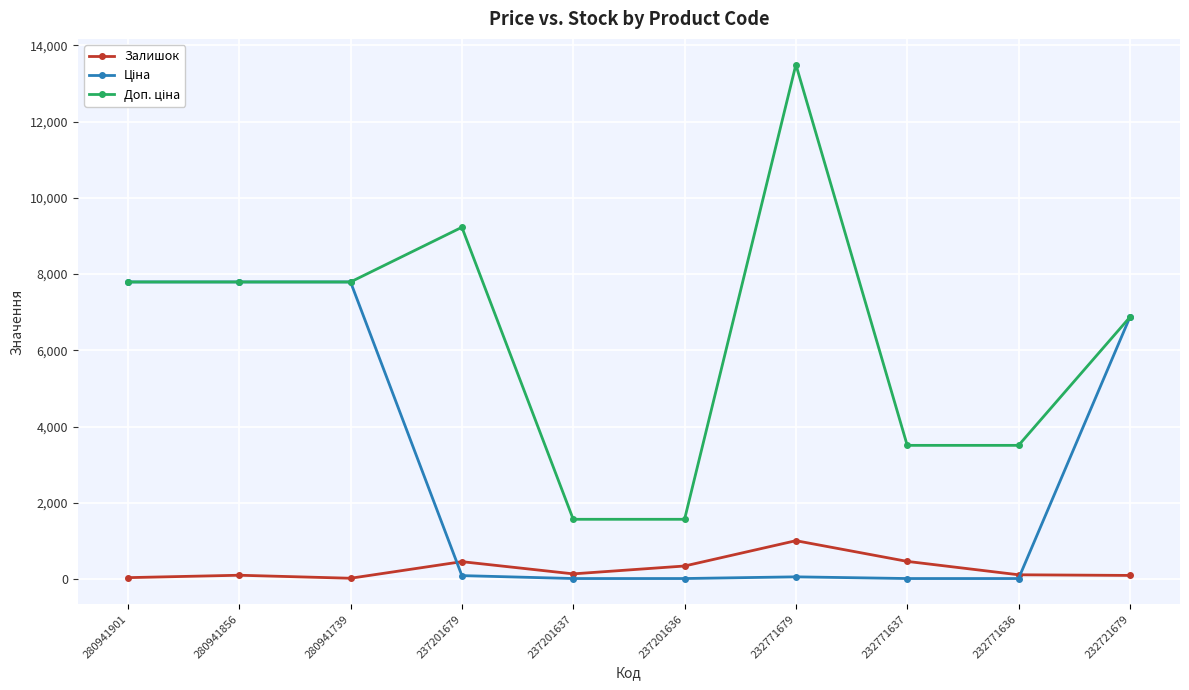

What is the average value of the Залишок series?

278.8